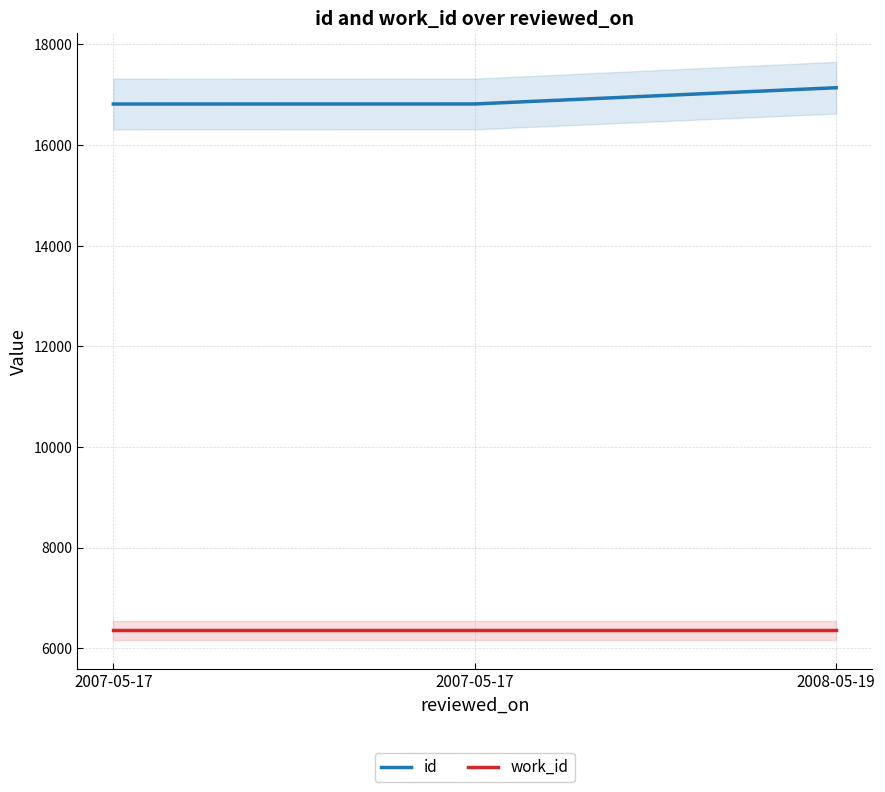

The value of work_id at 2007-05-17 is 6354. True or false?

True